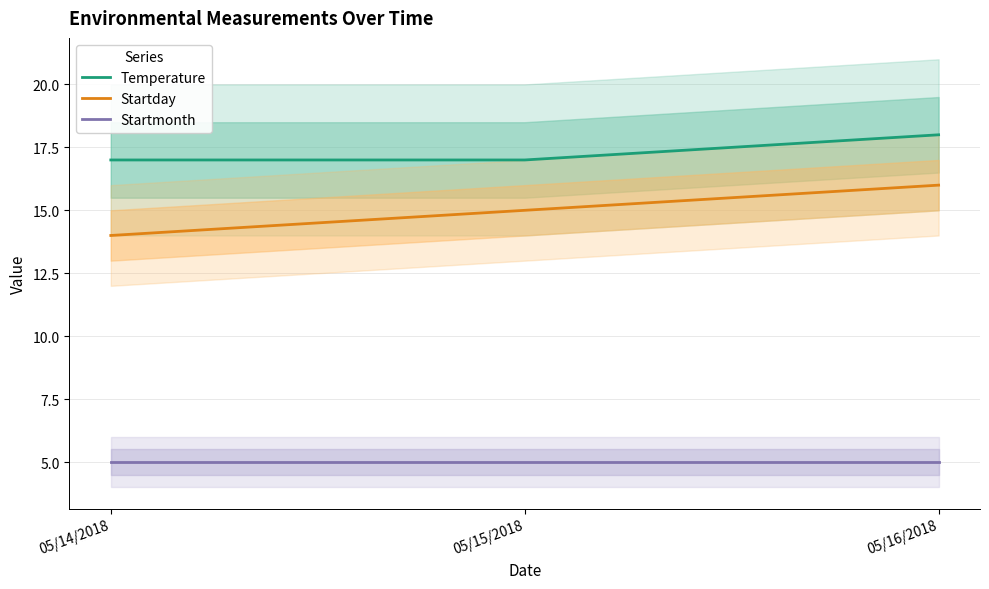

What is the label of the 1st point from the right?

05/16/2018